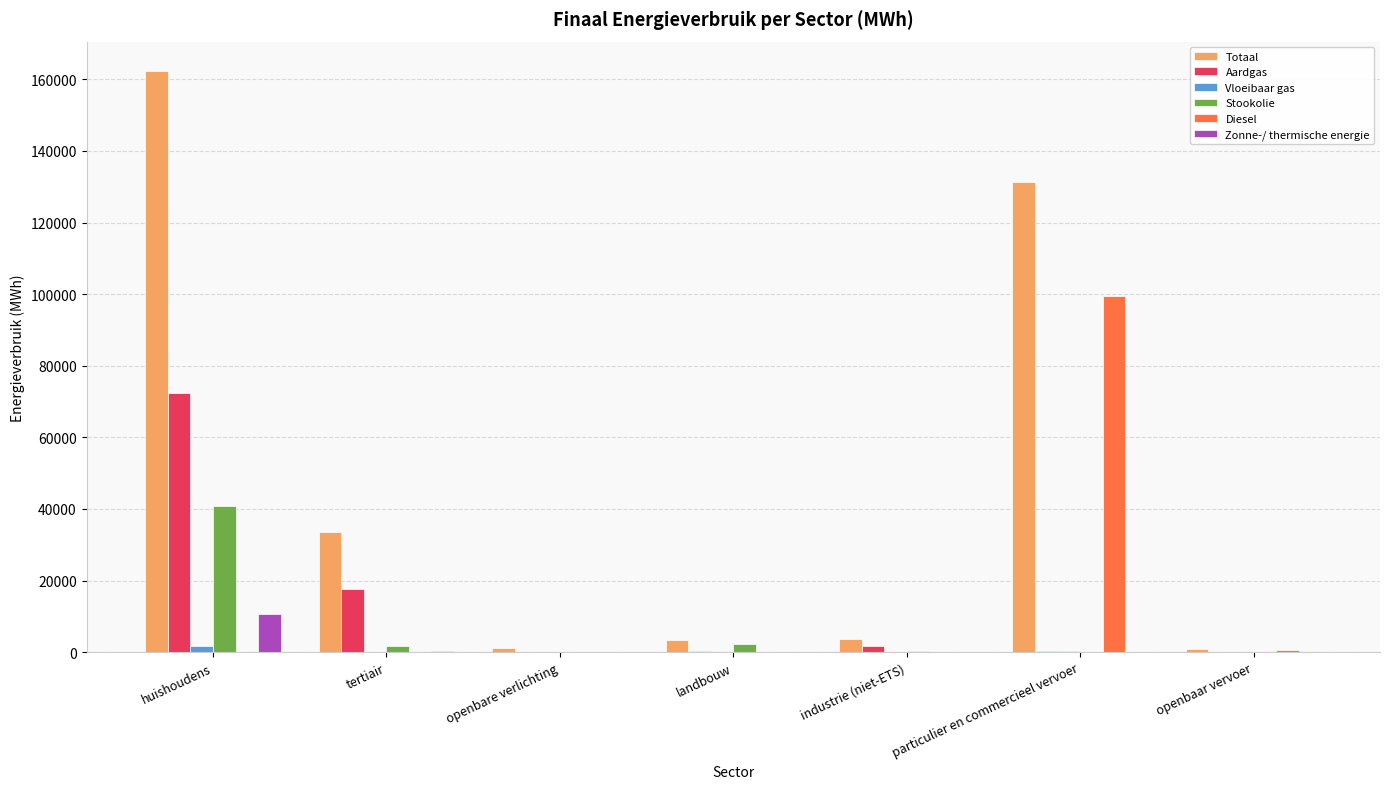

Is it true that Aardgas equals 204.5 at landbouw?

True